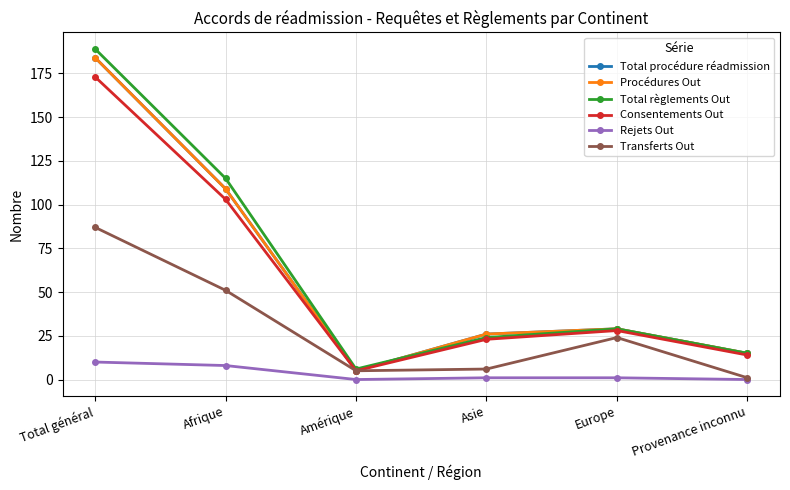

Is this an area chart (filled region under the line)?

No